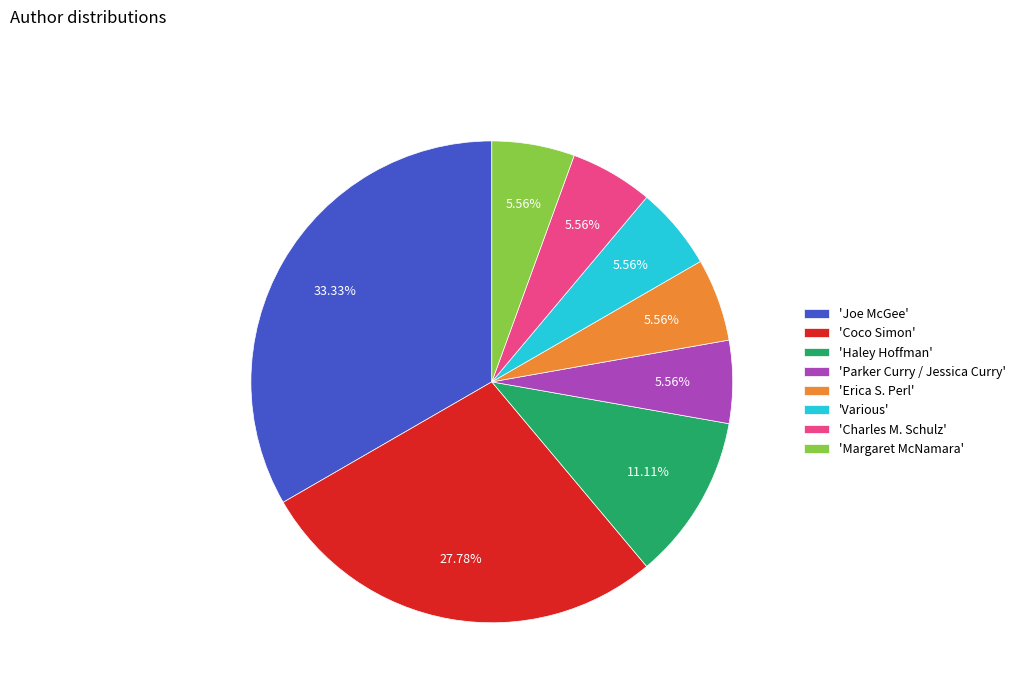

Approximately how many times larger is the value at 'Joe McGee' compared to 'Haley Hoffman'?

3.0